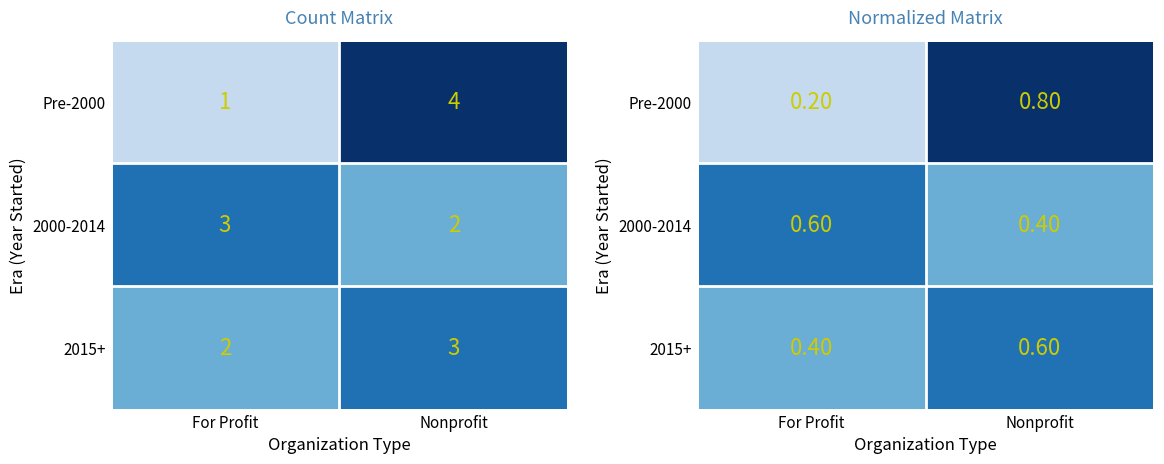

The value of Pre-2000 at Nonprofit is 0.8. True or false?

True